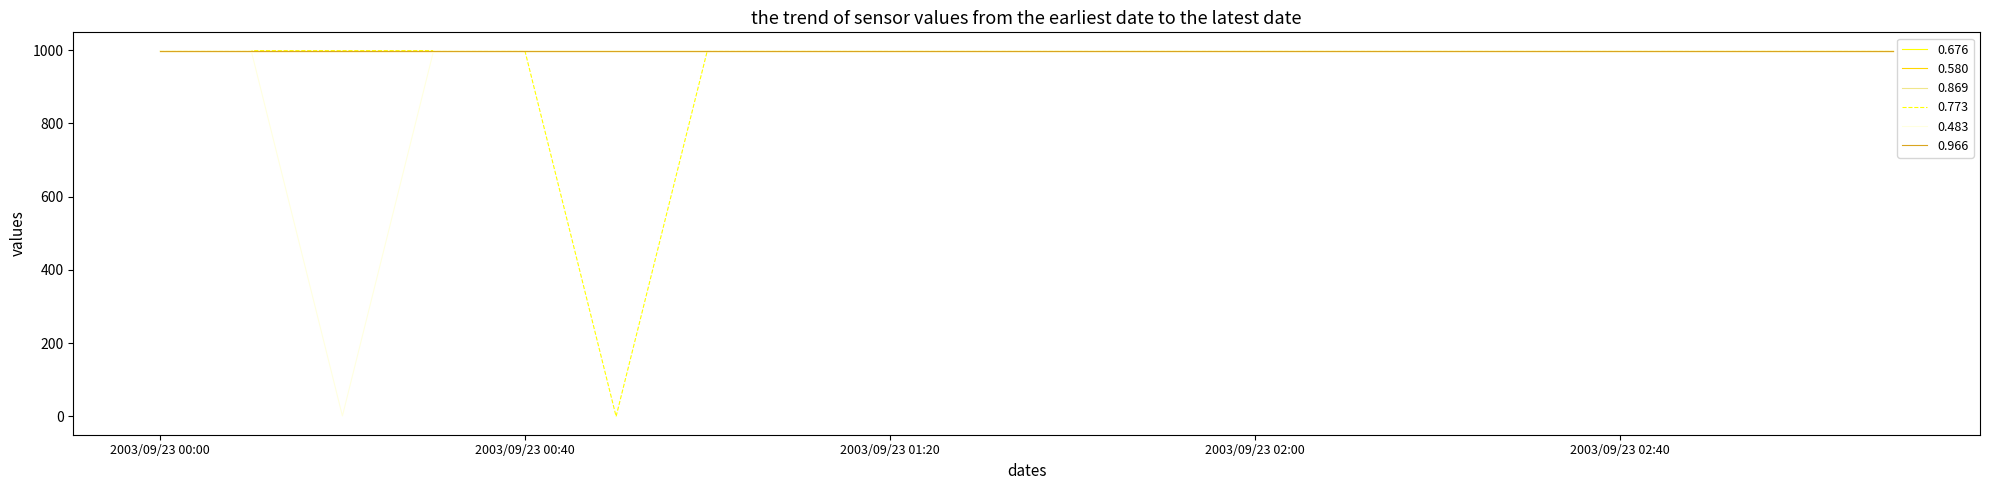

At which category is the sum across all series the highest?

2003/09/23 00:00